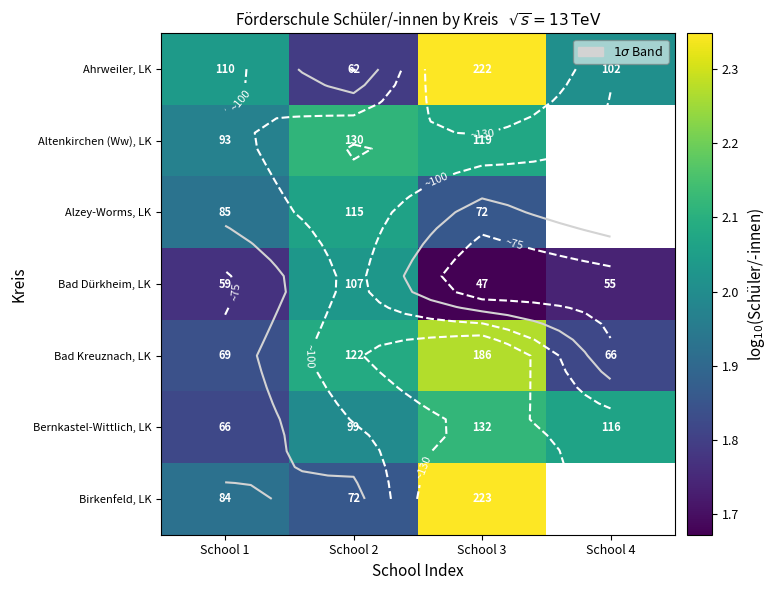

Which category has the lowest value across all series?

School 3